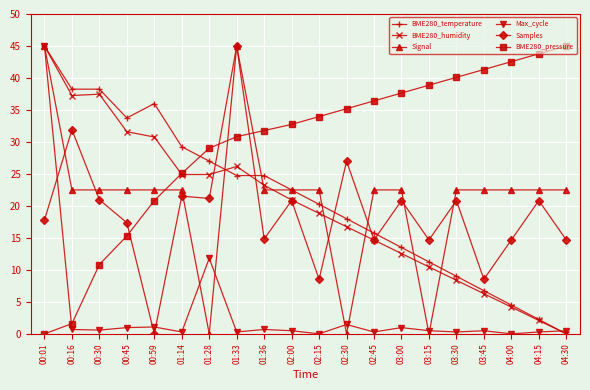

Where is Max_cycle nearest to the value 22?

01:28